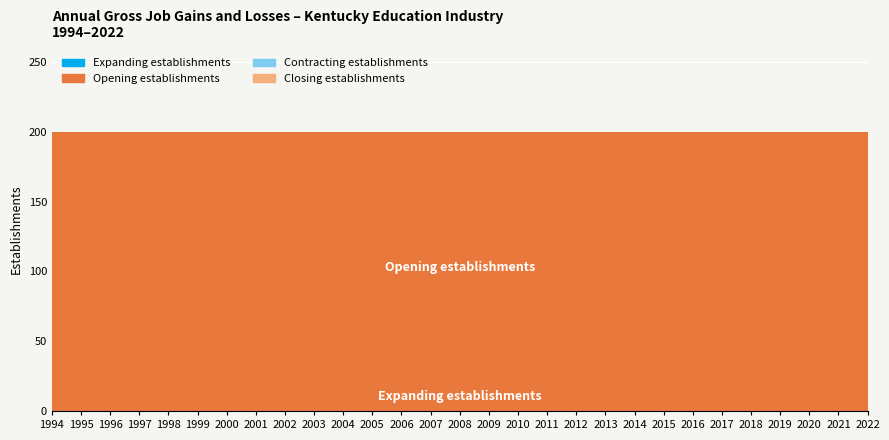

The value of Expanding establishments at 2006 is 0. True or false?

True